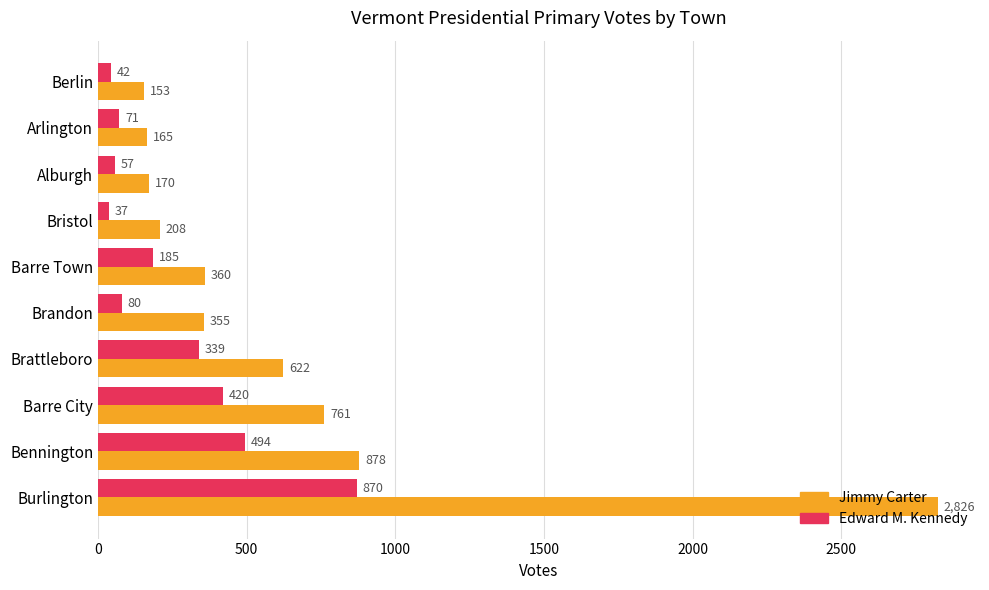

Where is Edward M. Kennedy nearest to the value 453?

Barre City